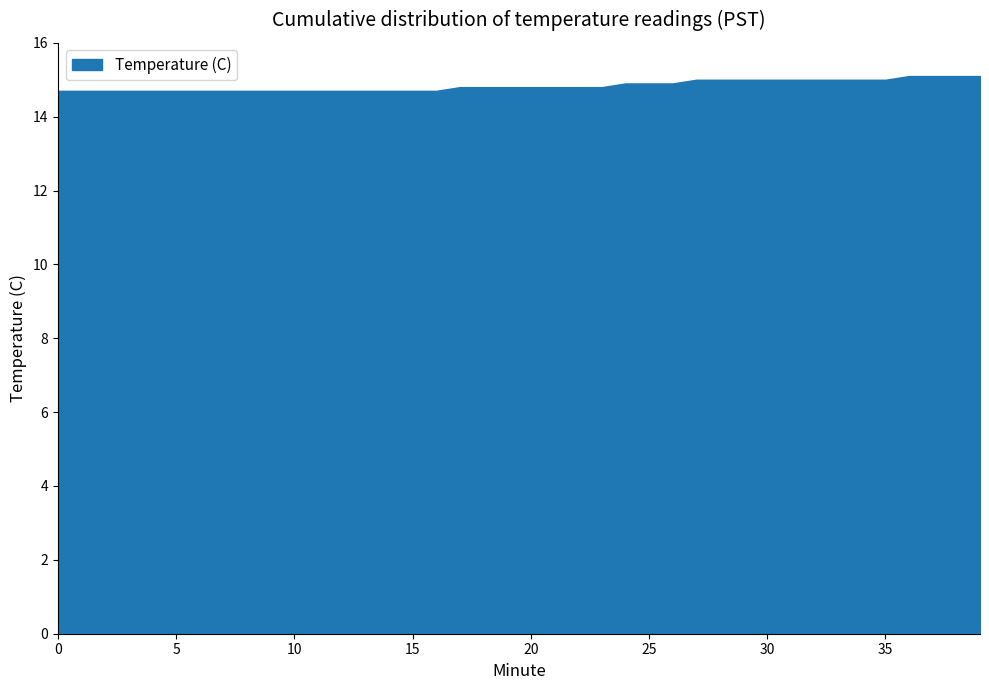

True or false: there are more than 0 points higher than both neighbors.

False